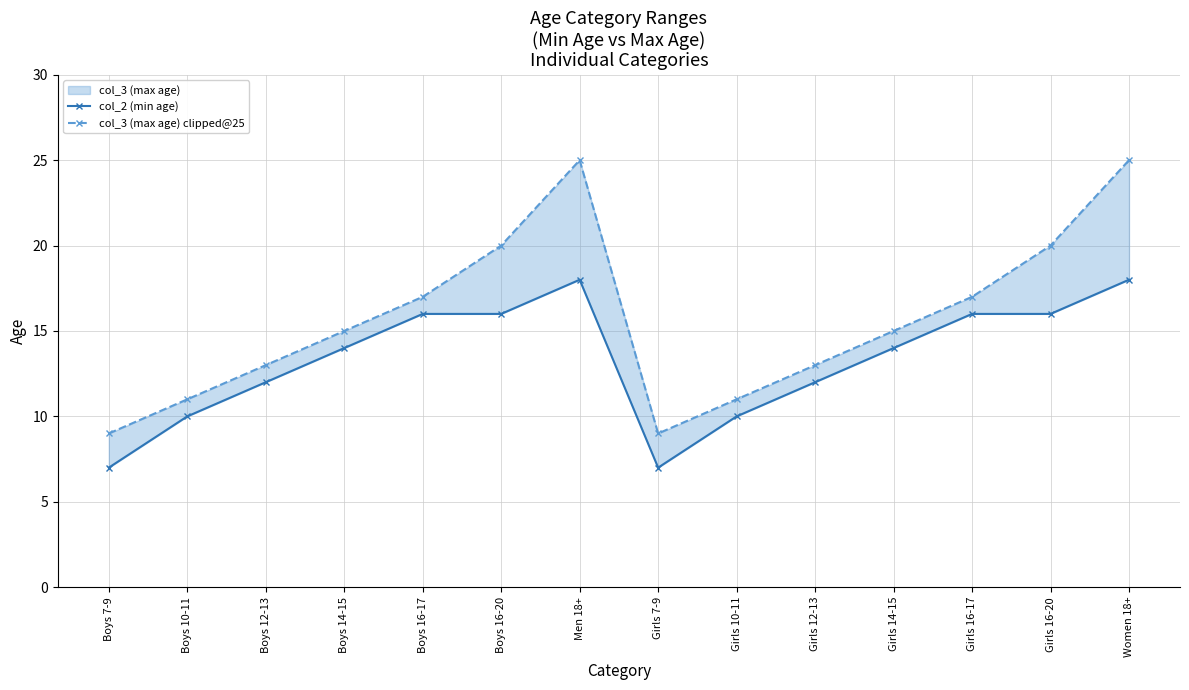

True or false: col_2 (min age) has a value of 25 at Women 18+.

False